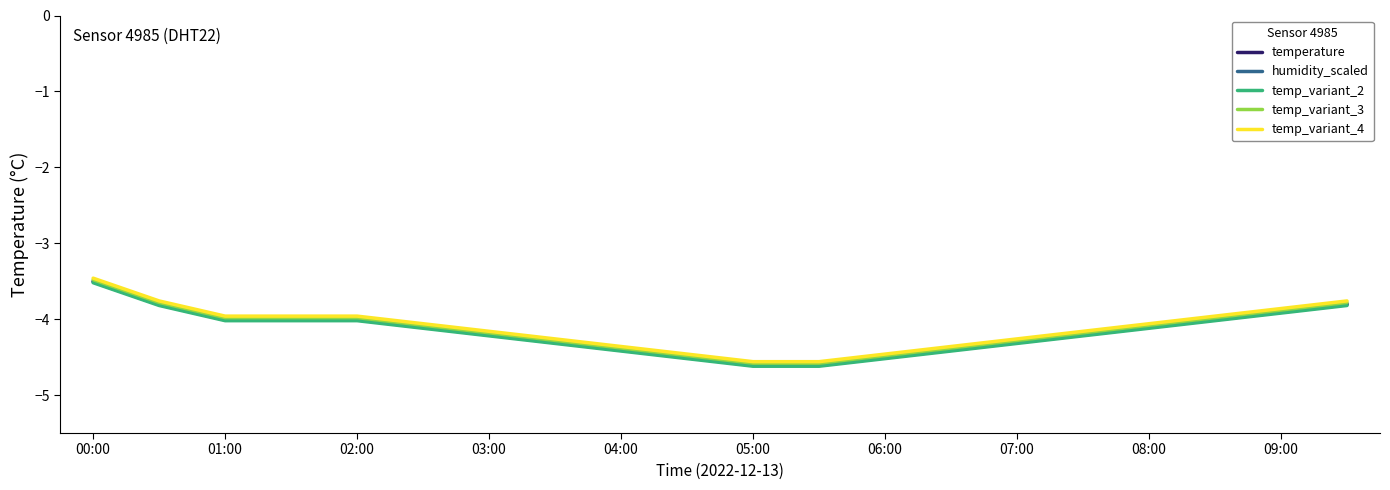

How many lines are shown in the chart?

5